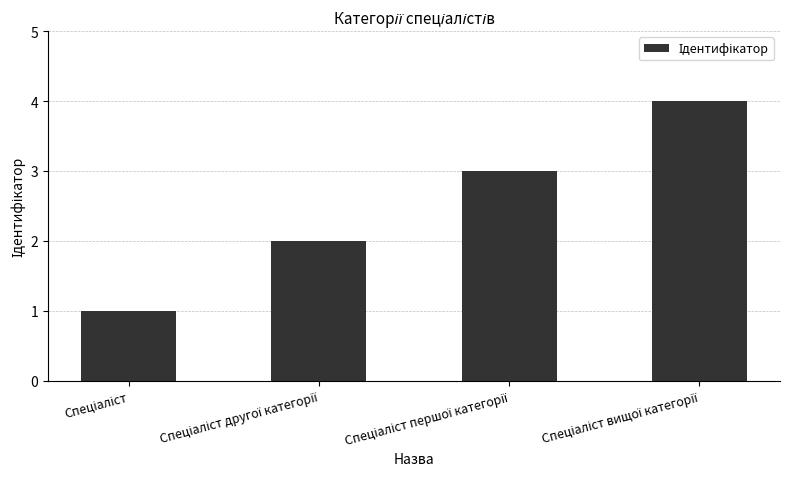

Are the bars horizontal?

No